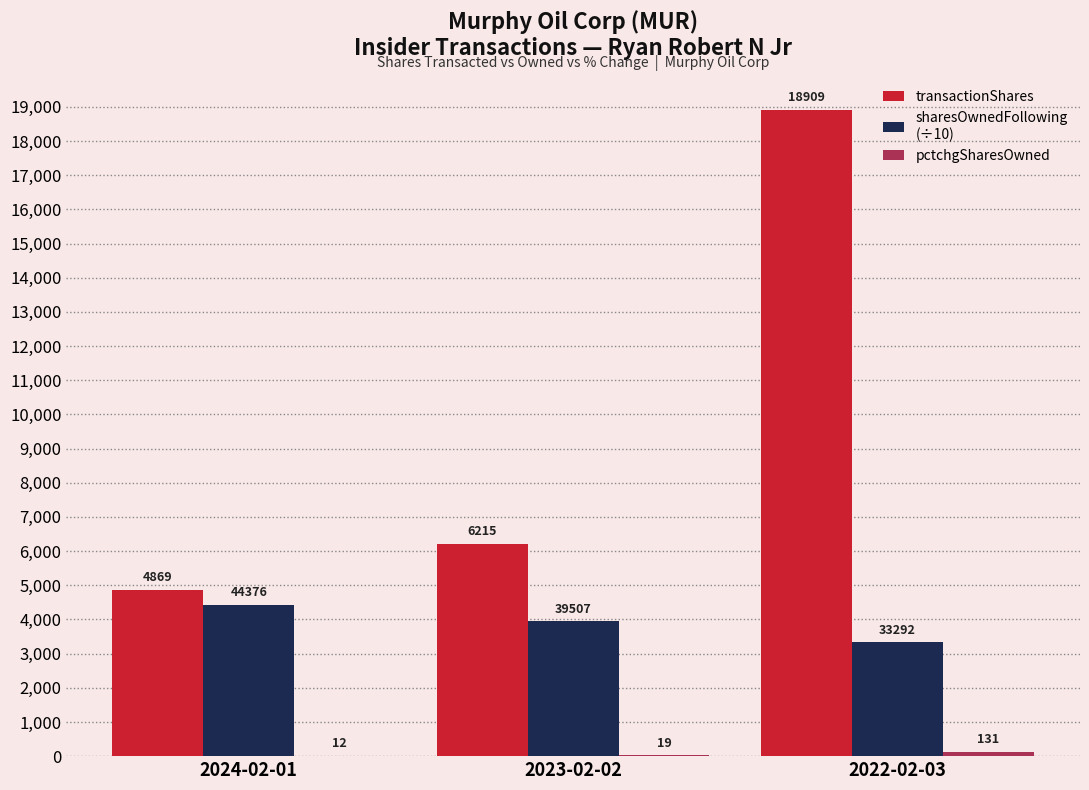

At which category is the sum across all series the highest?

2022-02-03